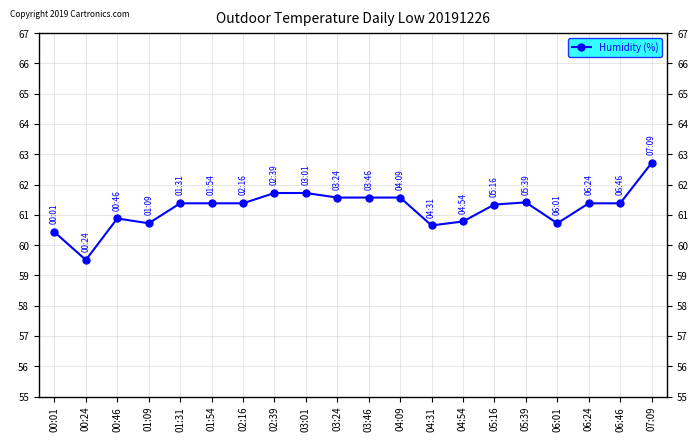

What is the change in value from 03:01 to 07:09?

+1.0